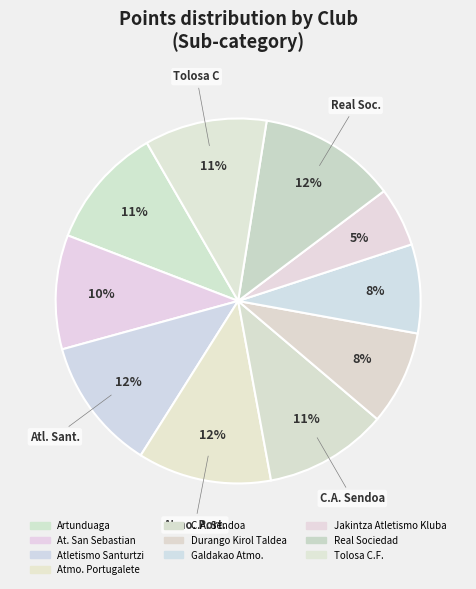

What is the largest slice in the pie chart?

Real Sociedad